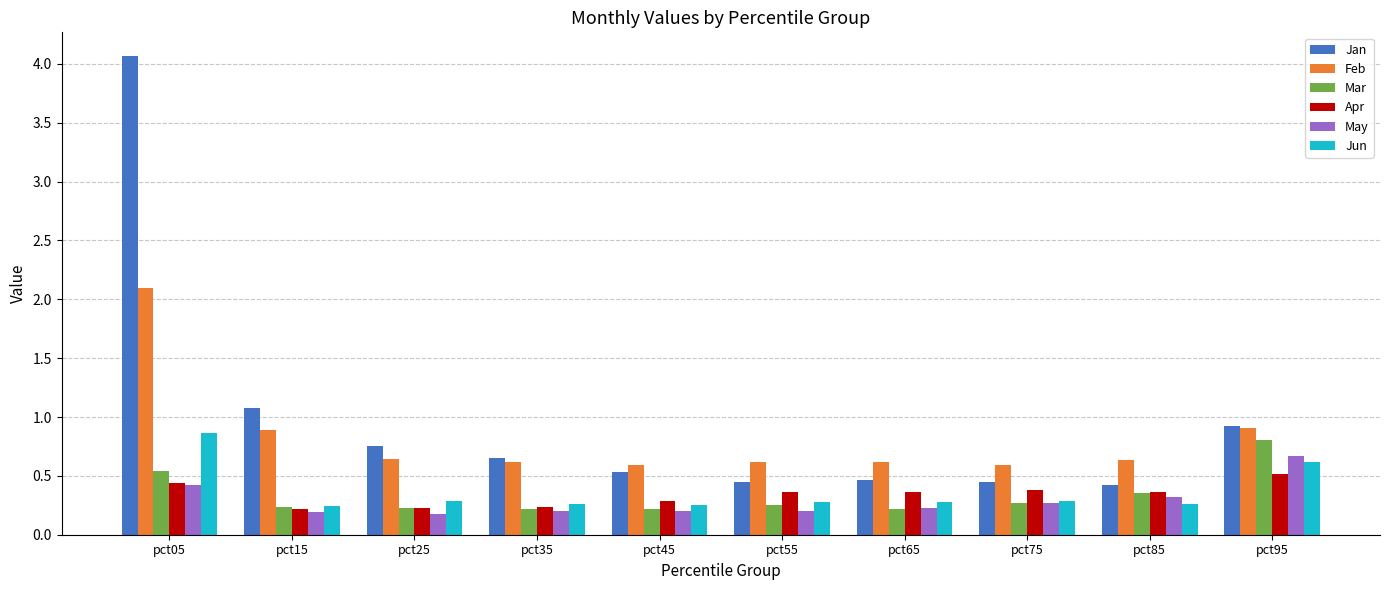

Count the Jun values in the range 0 to 1.

10